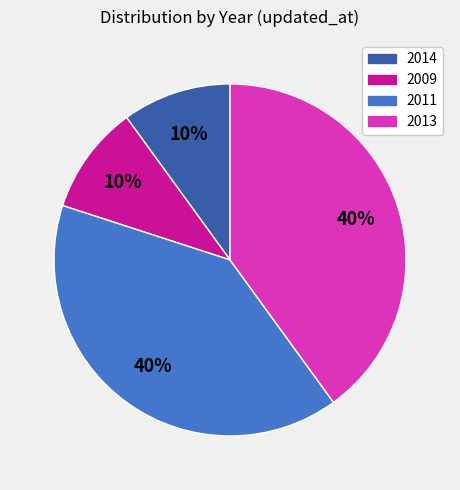

Is there any slice that represents more than half of the pie?

No